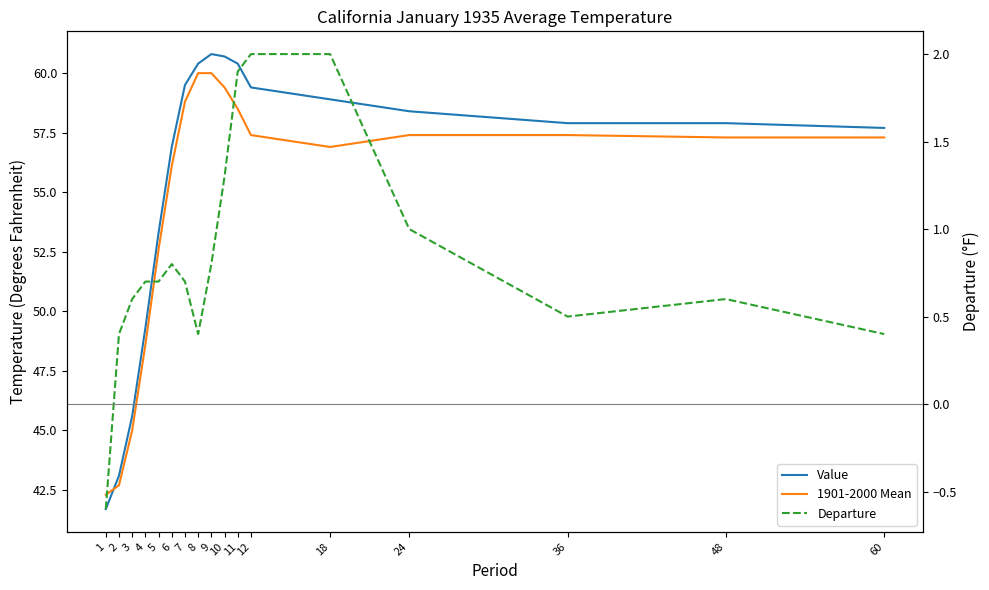

True or false: Departure has a value of -0.6 at 1.

True